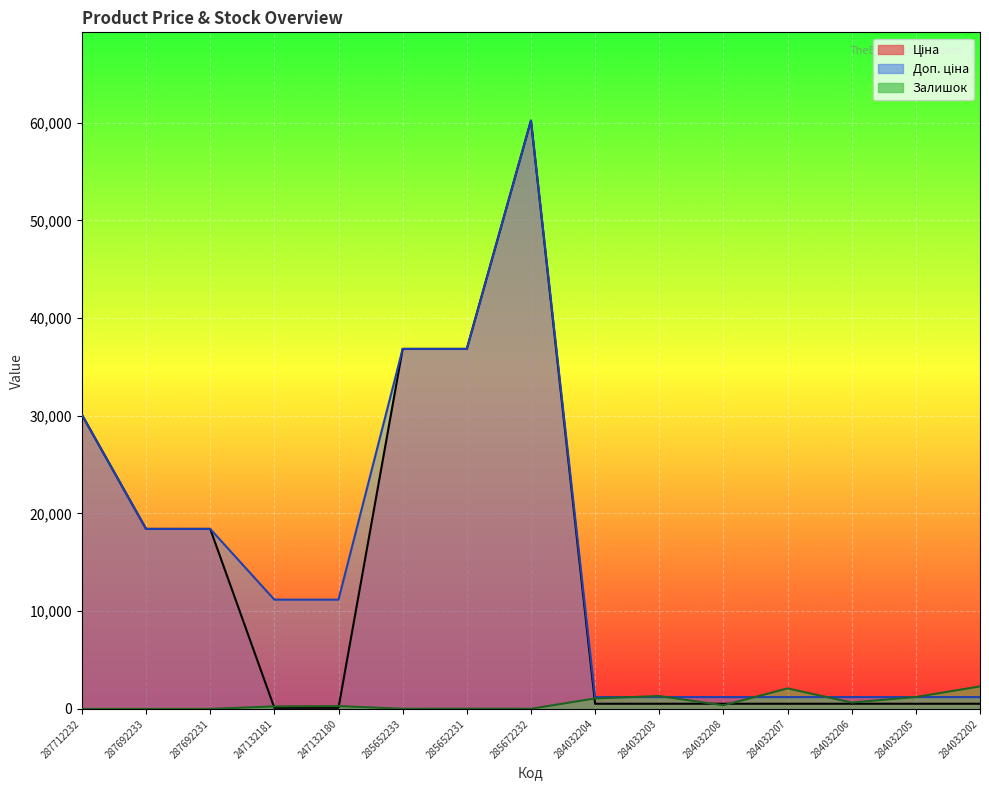

How many series are shown in this chart?

3